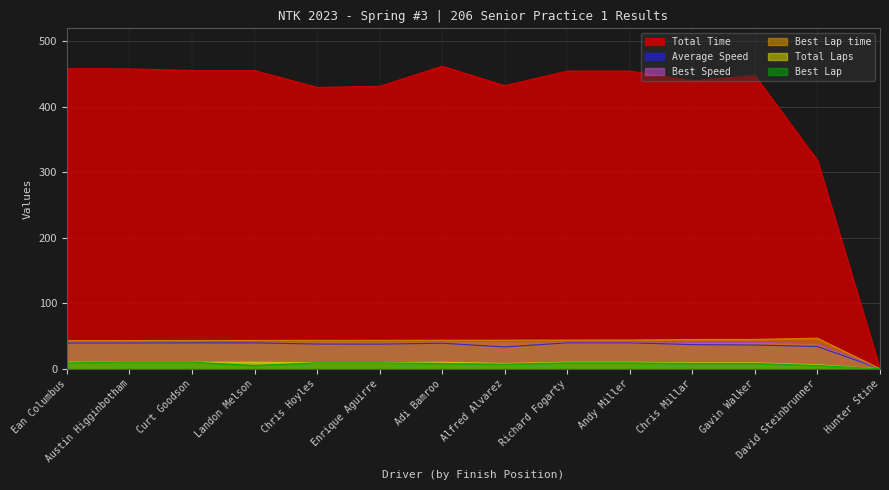

Count the Best Lap values in the range 7 to 9.

9